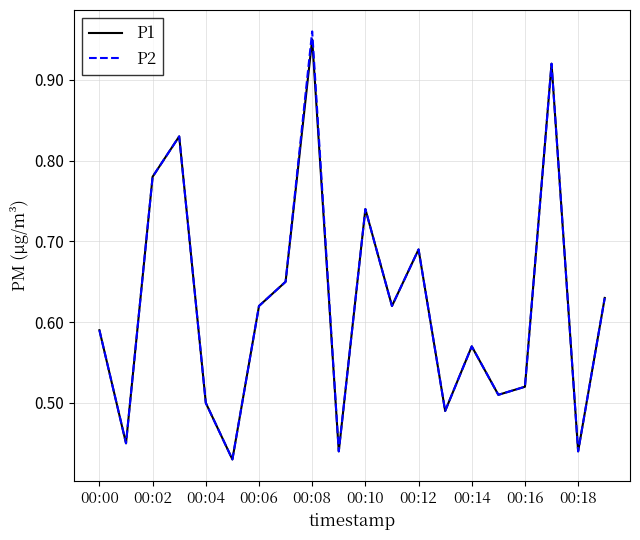

Which series has the largest range (max minus min)?

P2